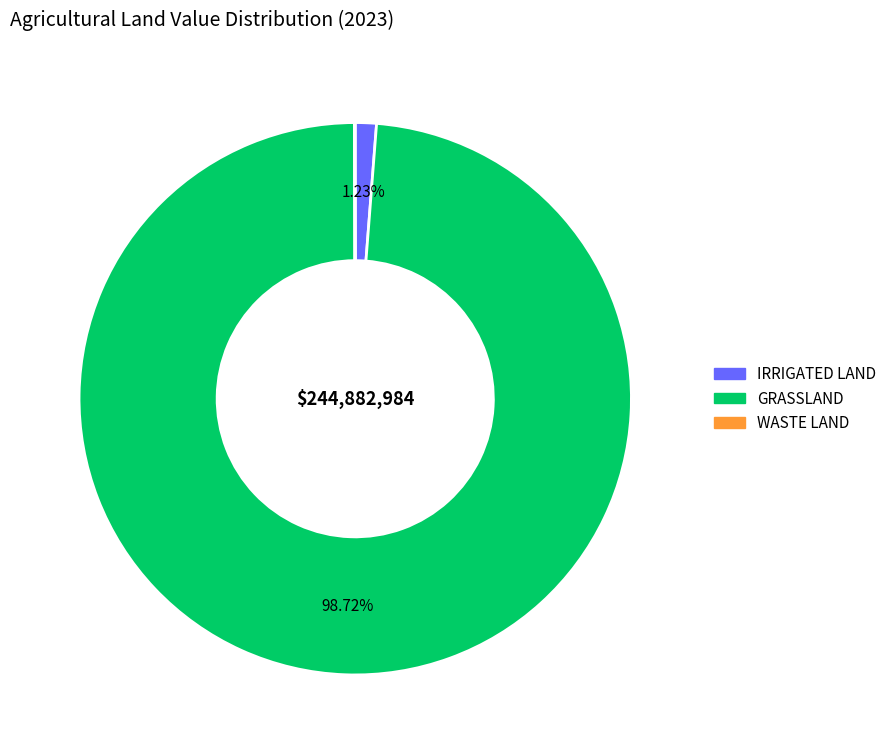

Is there a majority slice in this chart?

Yes